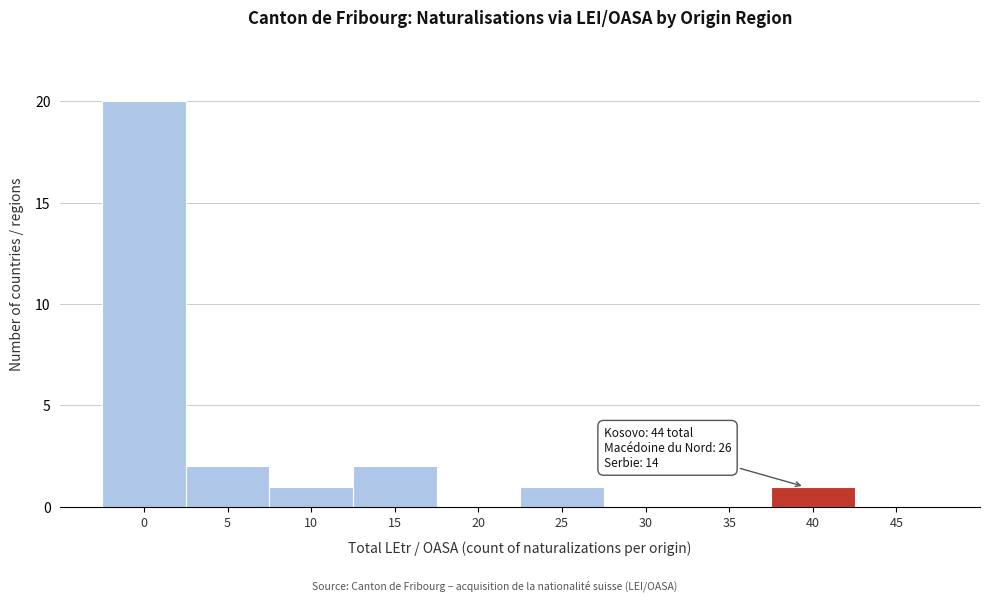

Reading left to right, list all the values displayed in this chart.

0=20	5=2	10=1	15=2	20=0	25=1	30=0	35=0	40=1	45=0